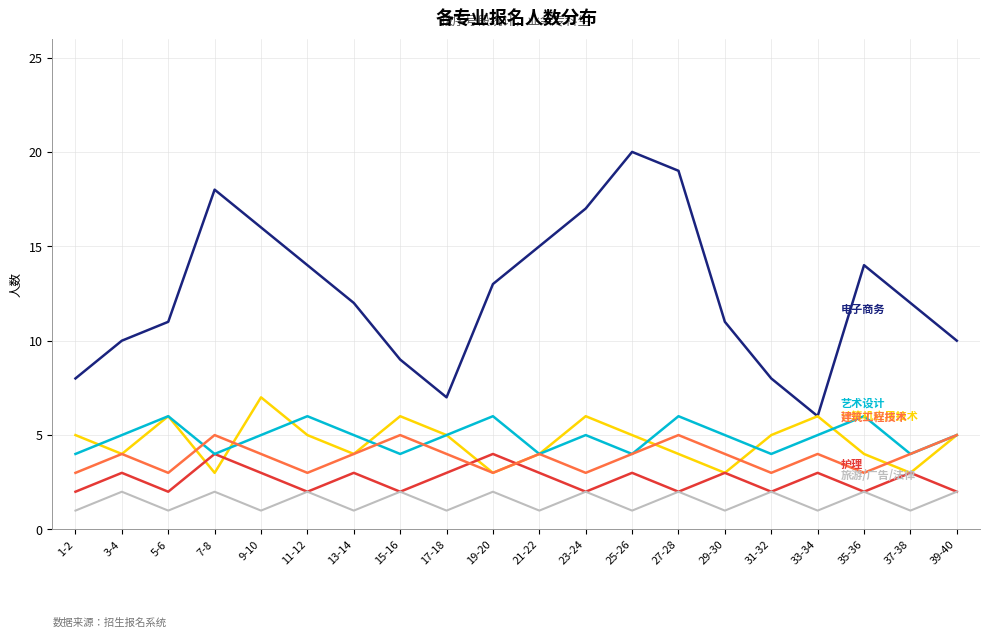

Reading left to right, what are all the values shown in this chart?

电子商务: 8	10	11	18	16	14	12	9	7	13	15	17	20	19	11	8	6	14	12	10
计算机应用技术: 5	4	6	3	7	5	4	6	5	3	4	6	5	4	3	5	6	4	3	5
护理: 2	3	2	4	3	2	3	2	3	4	3	2	3	2	3	2	3	2	3	2
艺术设计: 4	5	6	4	5	6	5	4	5	6	4	5	4	6	5	4	5	6	4	5
建筑工程技术: 3	4	3	5	4	3	4	5	4	3	4	3	4	5	4	3	4	3	4	5
旅游/广告/法律: 1	2	1	2	1	2	1	2	1	2	1	2	1	2	1	2	1	2	1	2